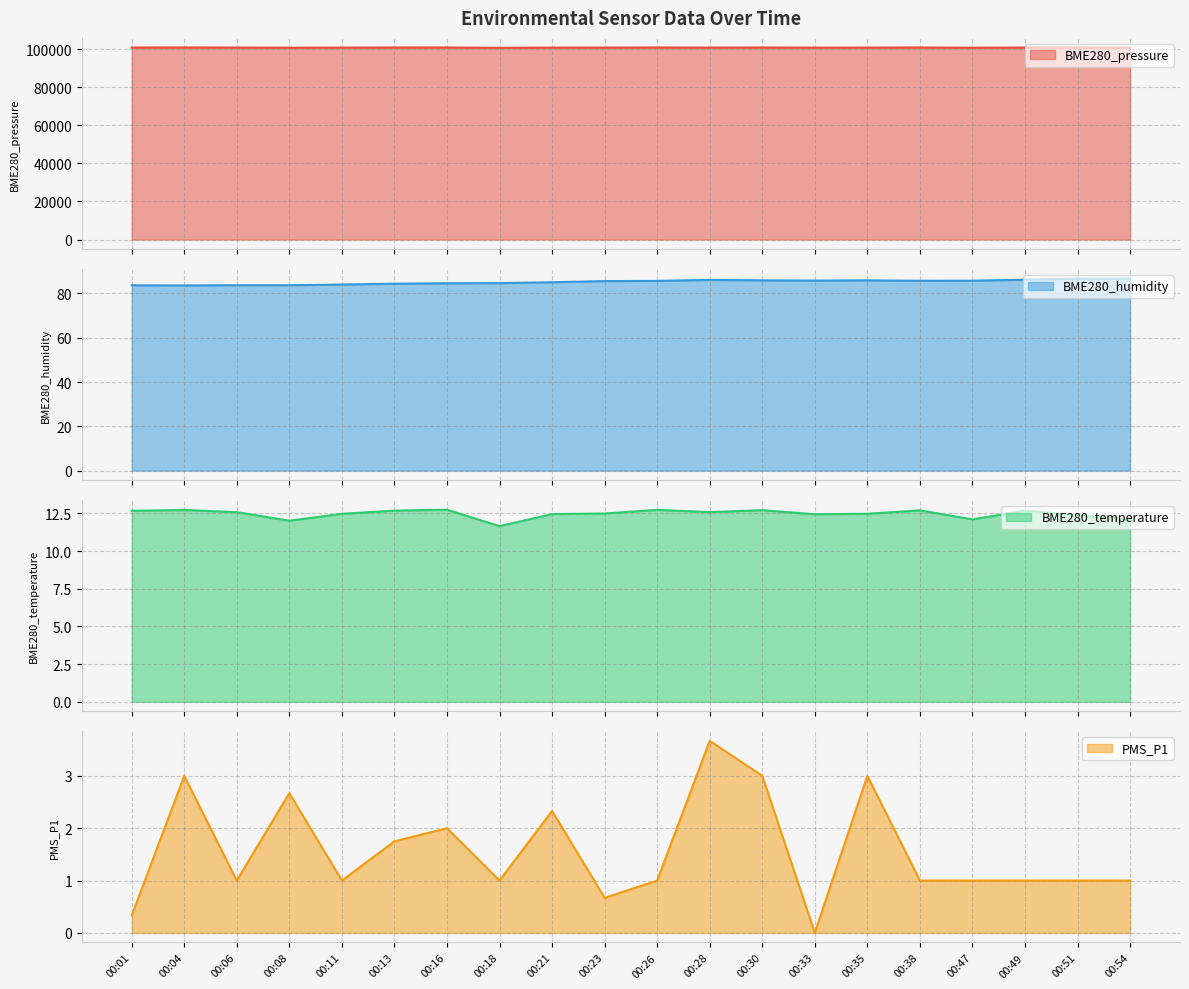

What is the difference between the maximum and minimum values in the BME280_temperature series?

1.1